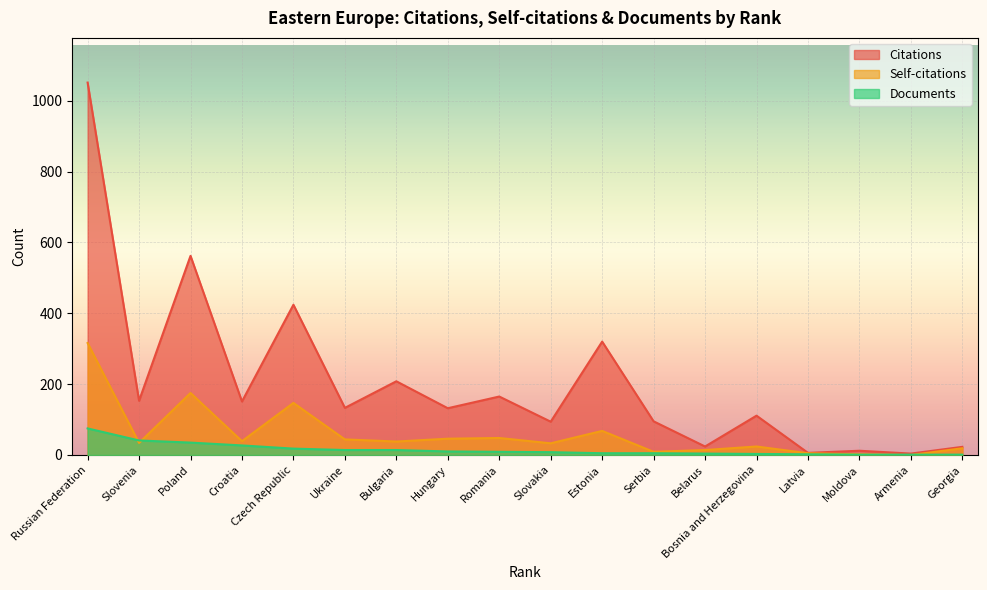

What is the value of the Documents point at the 18th from the left?

1